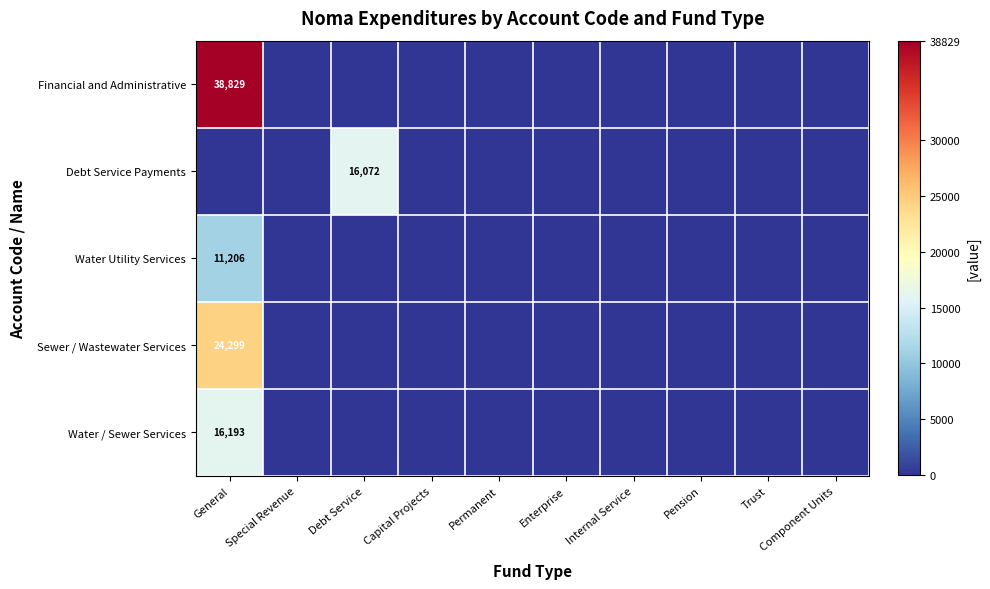

Which series has the largest range (max minus min)?

Financial and Administrative